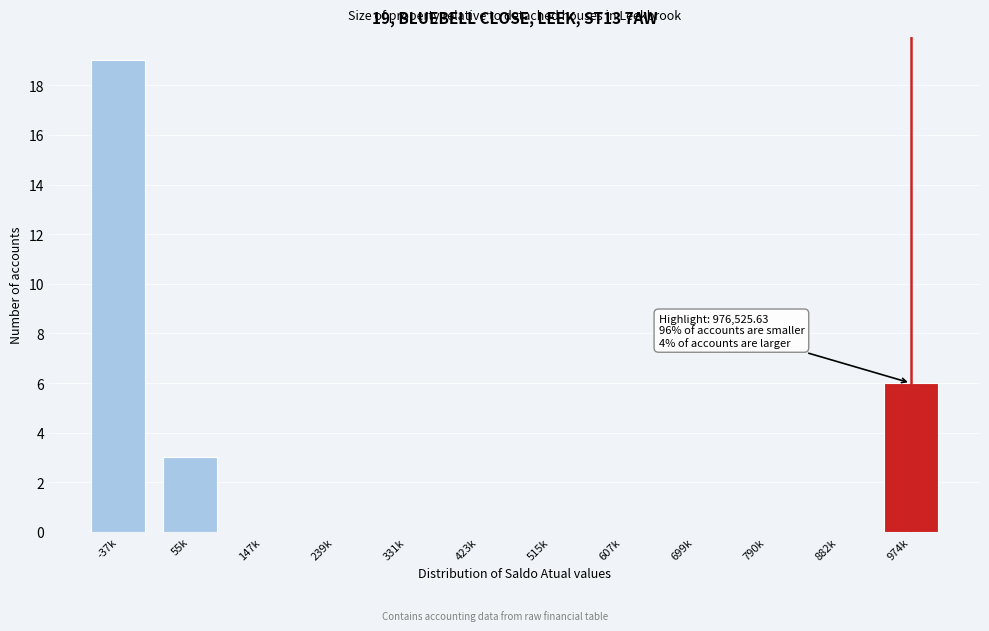

Reading left to right, transcribe all the data shown in this chart.

-37k=19	55k=3	147k=0	239k=0	331k=0	423k=0	515k=0	607k=0	699k=0	790k=0	882k=0	974k=6